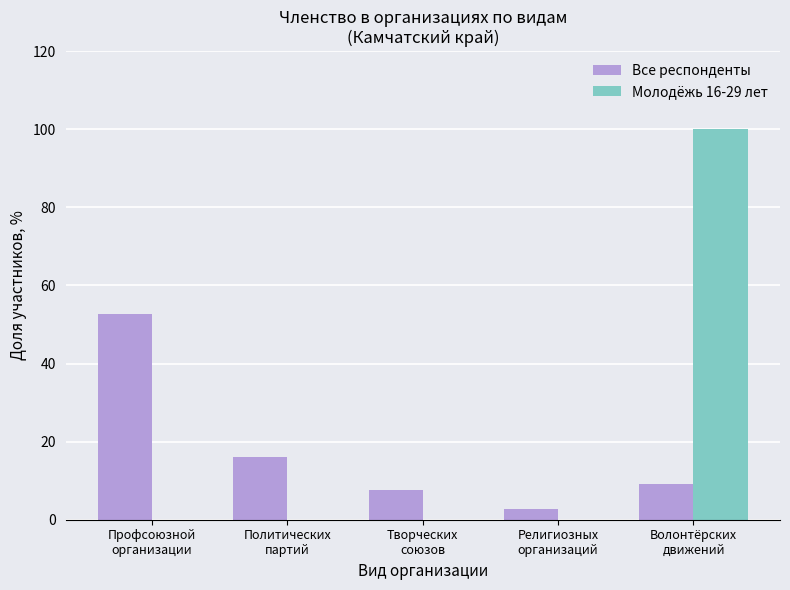

Where does the Все респонденты series first go above 9?

Профсоюзной
организации